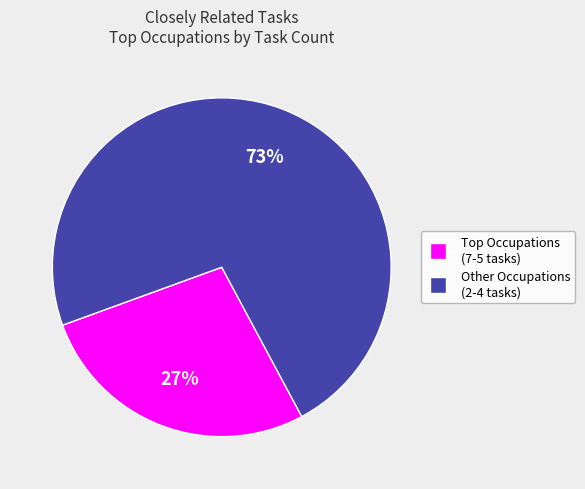

Is there any slice that represents more than half of the pie?

Yes